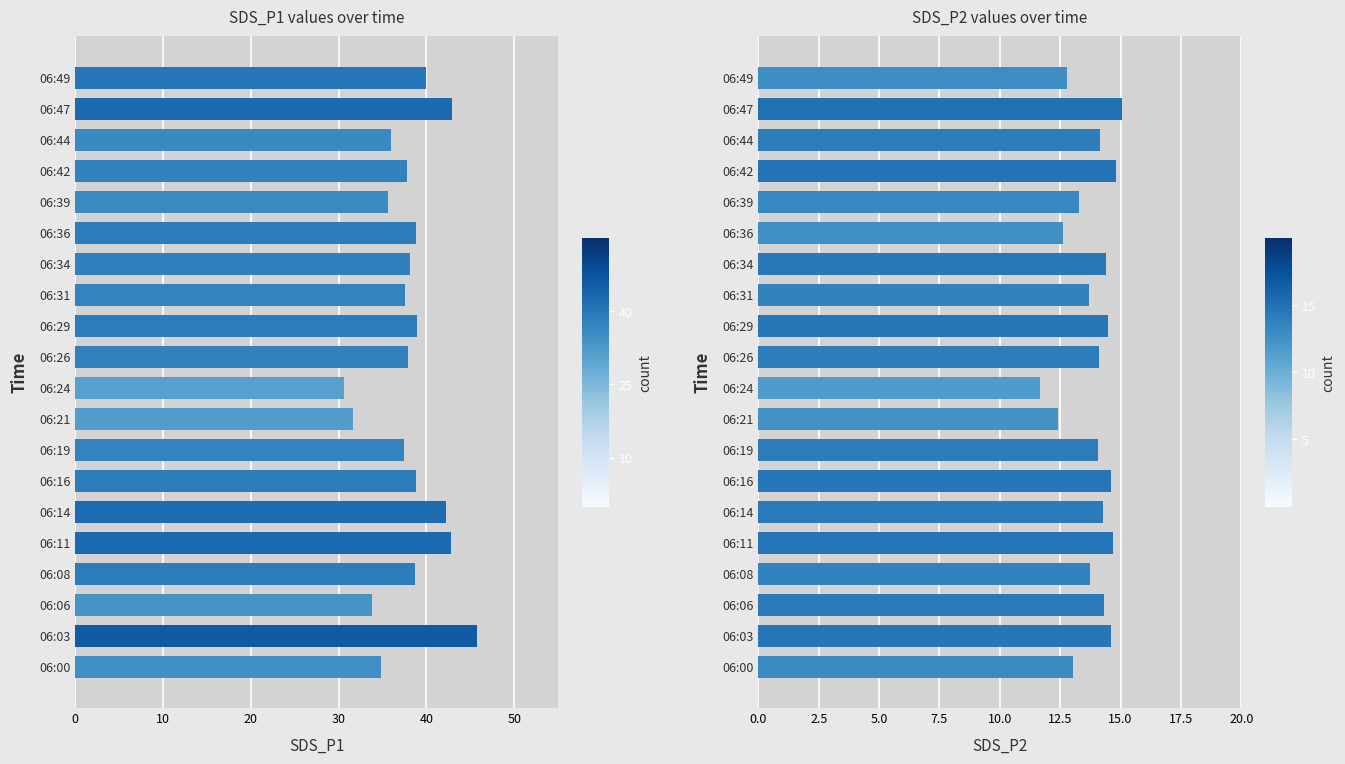

Read the SDS_P2 value at 06:19.

14.1